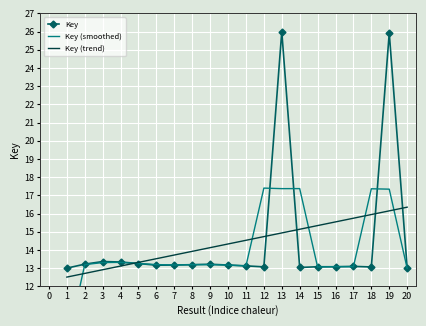

What are all the series names shown in the legend?

Key, Key (smoothed), Key (trend)